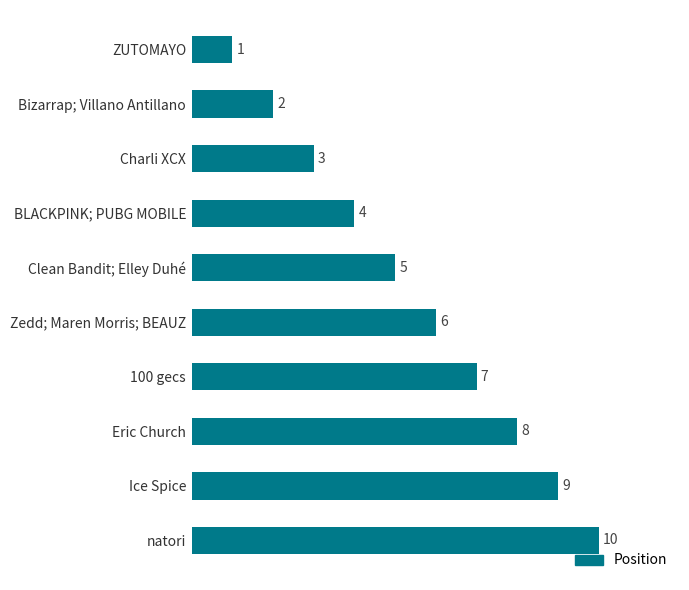

Rank the categories by value from lowest to highest.

ZUTOMAYO, Bizarrap; Villano Antillano, Charli XCX, BLACKPINK; PUBG MOBILE, Clean Bandit; Elley Duhé, Zedd; Maren Morris; BEAUZ, 100 gecs, Eric Church, Ice Spice, natori